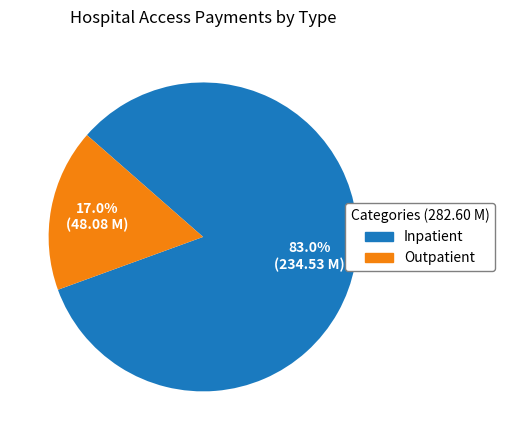

Do Outpatient and Inpatient together represent more than half of the pie?

Yes